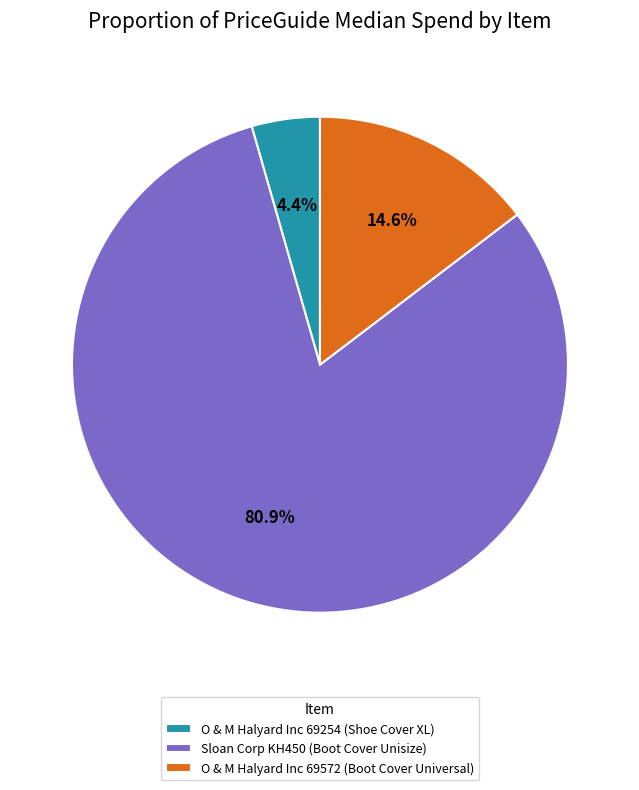

To the nearest percent, what is the combined percentage of Sloan Corp KH450 (Boot Cover Unisize) and O & M Halyard Inc 69254 (Shoe Cover XL)?

85%